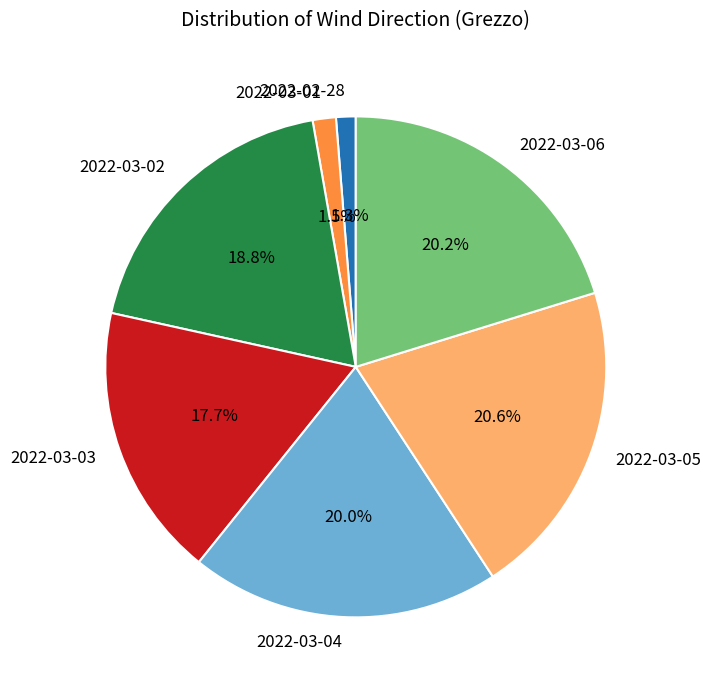

How much of the chart is everything except 2022-03-01?

98.5%